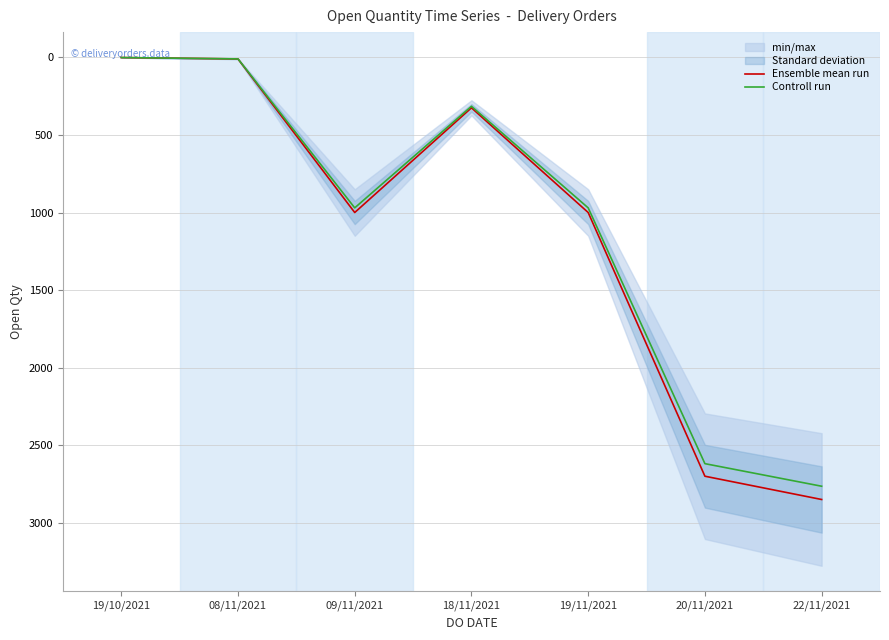

What is the value of the Controll run point at the 2nd from the left?

9.7